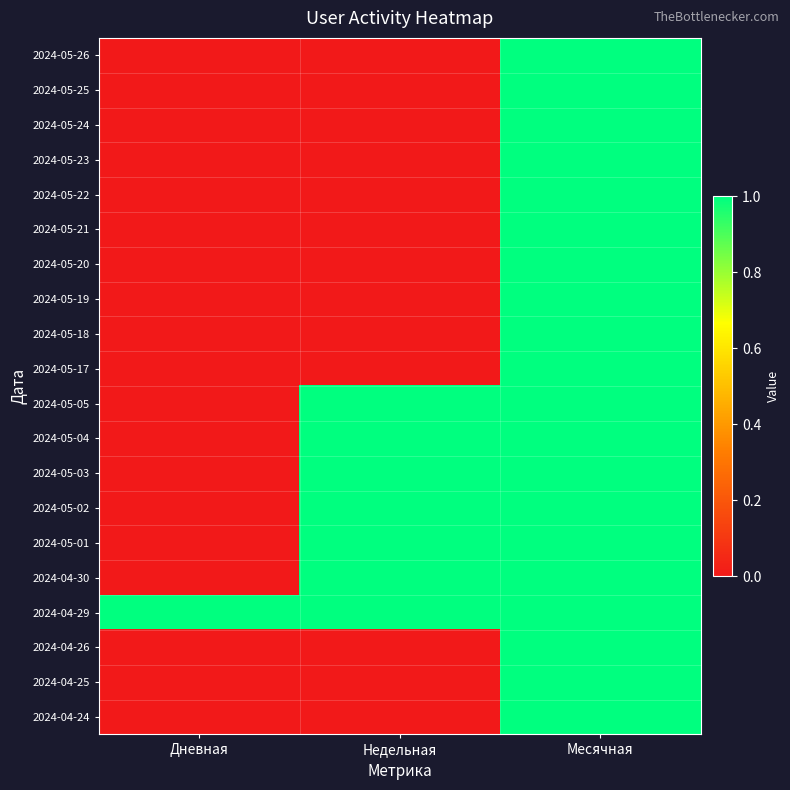

Count the number of categories in the chart.

3